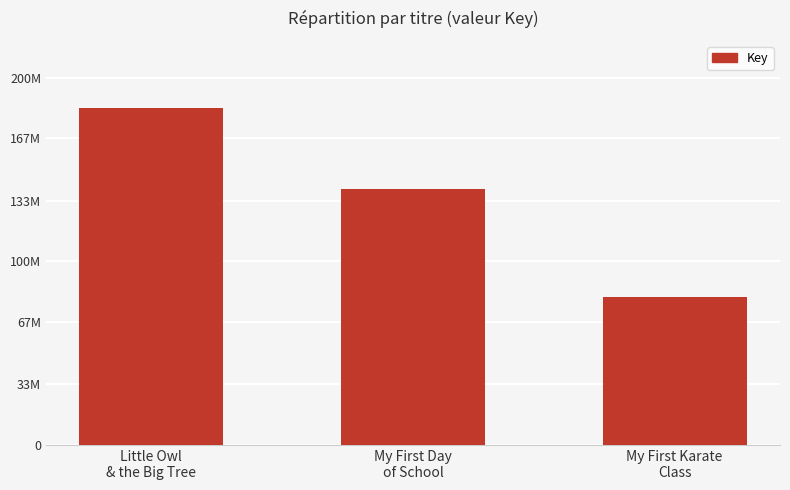

What is the maximum value shown in the chart?

183173094